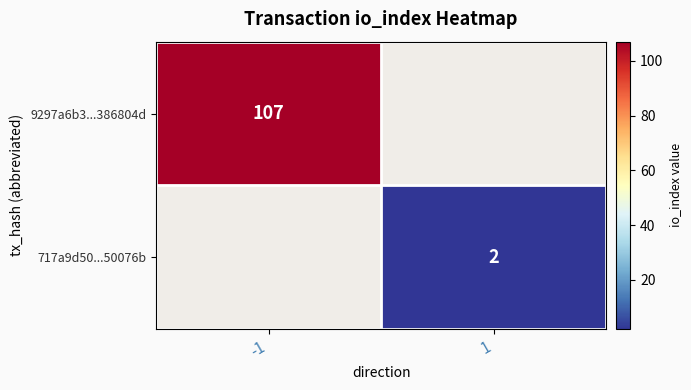

True or false: 9297a6b3...386804d has a value of 107 at -1.

True